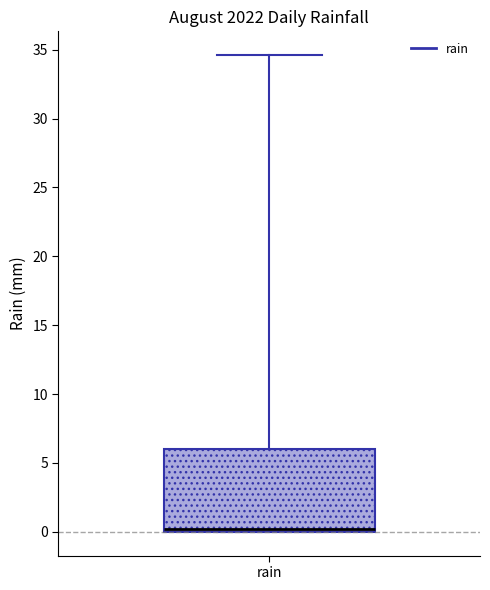

Read this box plot against the y-axis: the position of the median line, the range covered by the box, and the ends of both whiskers. The values are not printed on the chart, so give them approximately, as read against the axis.

median 0.0 (just above the box's lower edge), box 0.0 to 6.0, whiskers 0.0 to 34.5